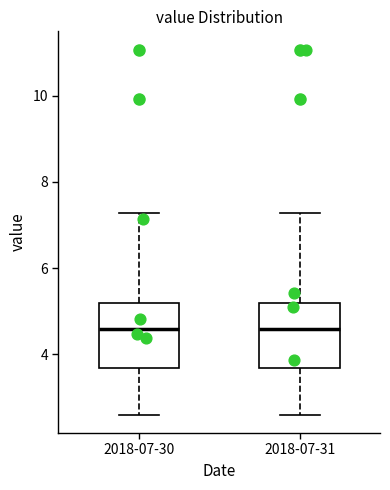

Reading left to right, read every box against the y-axis: the position of its median line, the range the box covers, and the ends of its whiskers. The values are not printed on the chart, so give them approximately, as read against the axis.

2018-07-30: median 4.6, box 3.6 to 5.2, whiskers 2.6 to 7.2
2018-07-31: median 4.6, box 3.6 to 5.2, whiskers 2.6 to 7.2